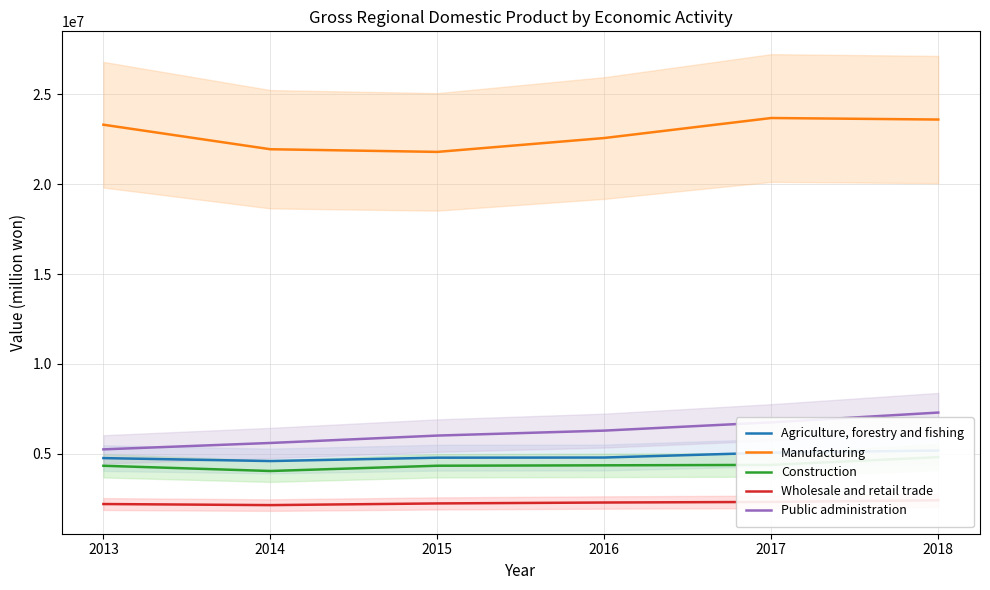

True or false: Construction and Agriculture, forestry and fishing intersect in this chart.

False